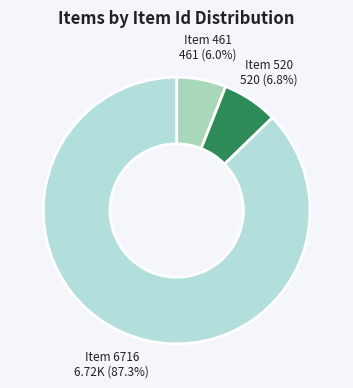

How many segments does this pie chart have?

3